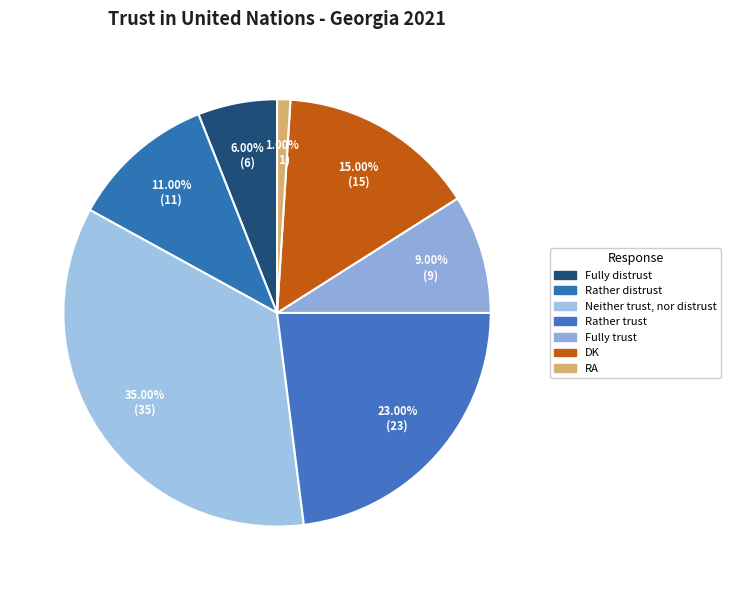

How many segments does this pie chart have?

7